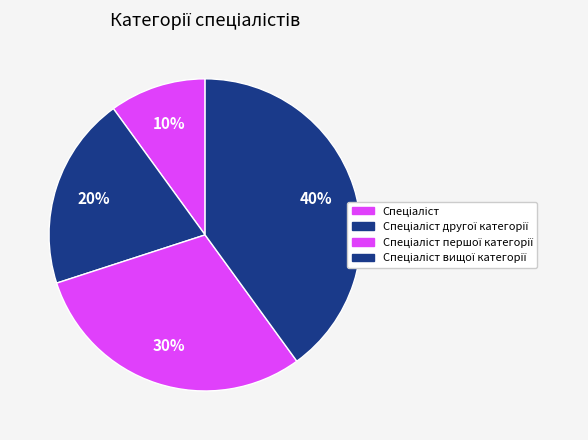

How many segments does this pie chart have?

4